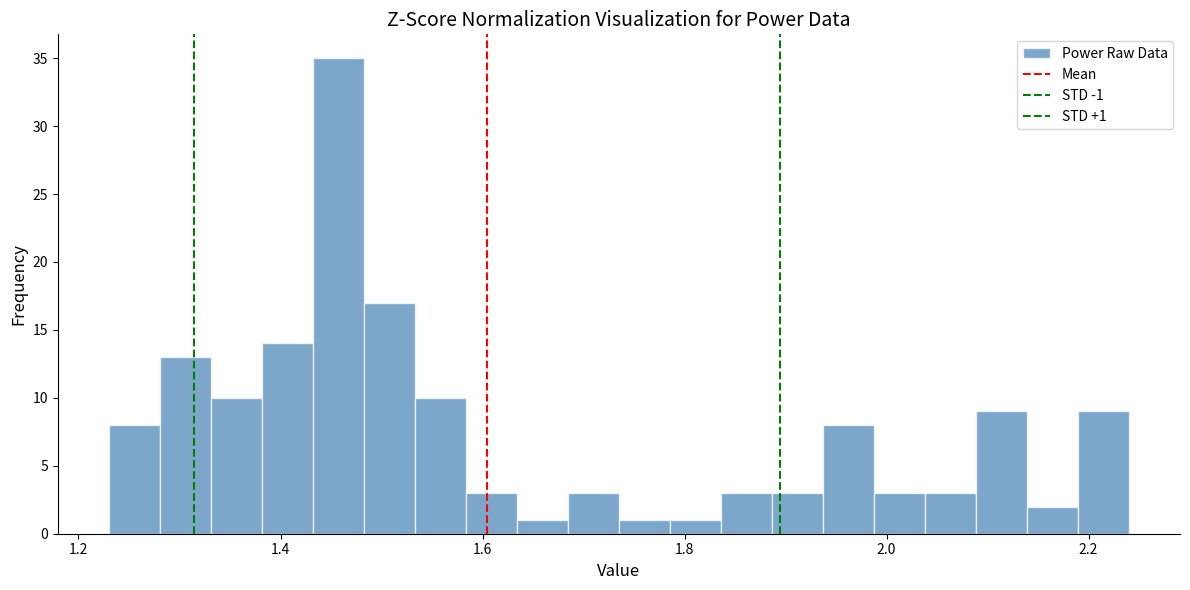

Read against the x-axis, roughly where is the centre of the tallest bar?

1.46